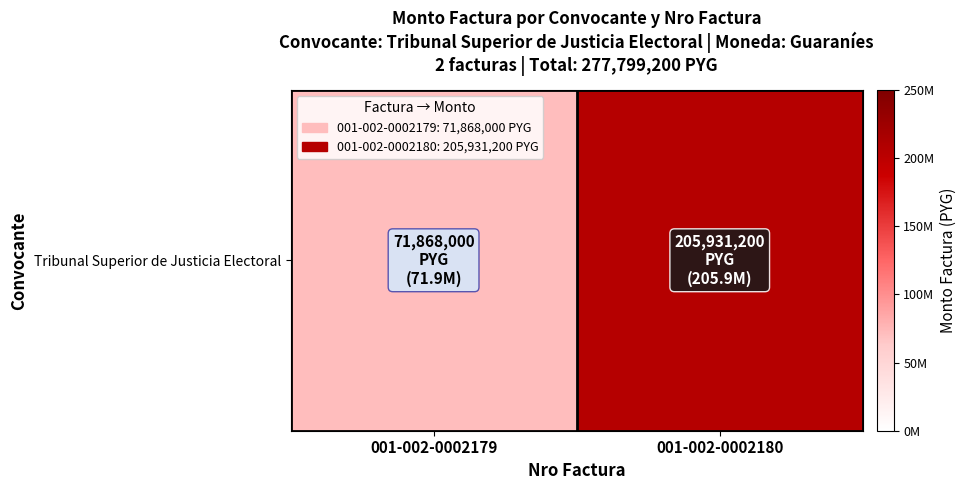

What is the approximate value at 001-002-0002180?

205931200